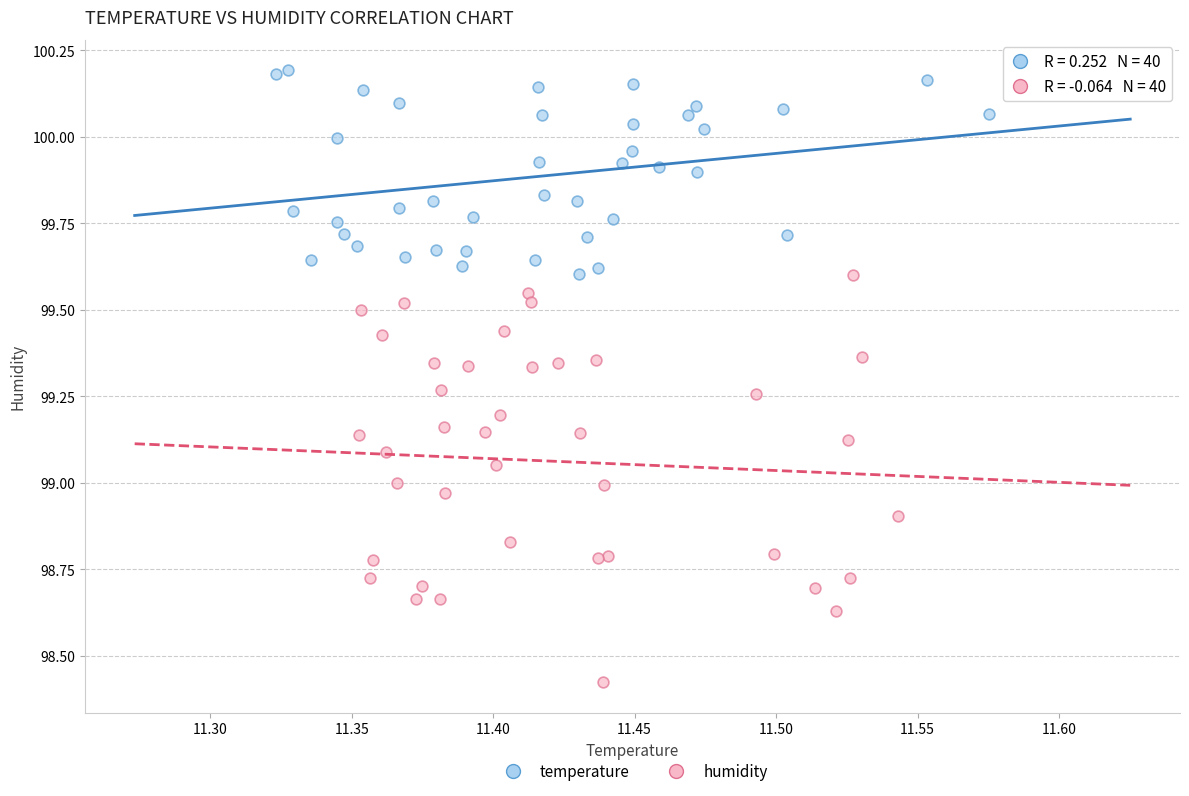

Which series has the widest spread of Y values?

humidity